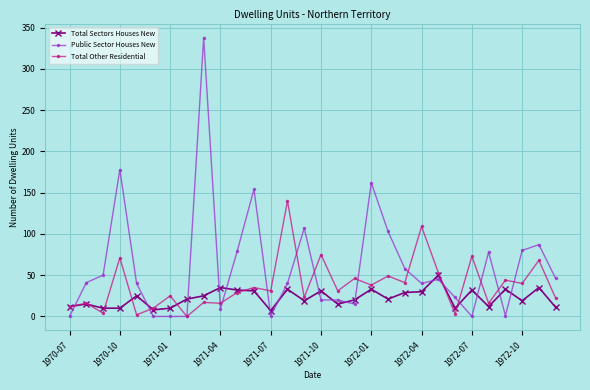

How many data points does each series have?

30